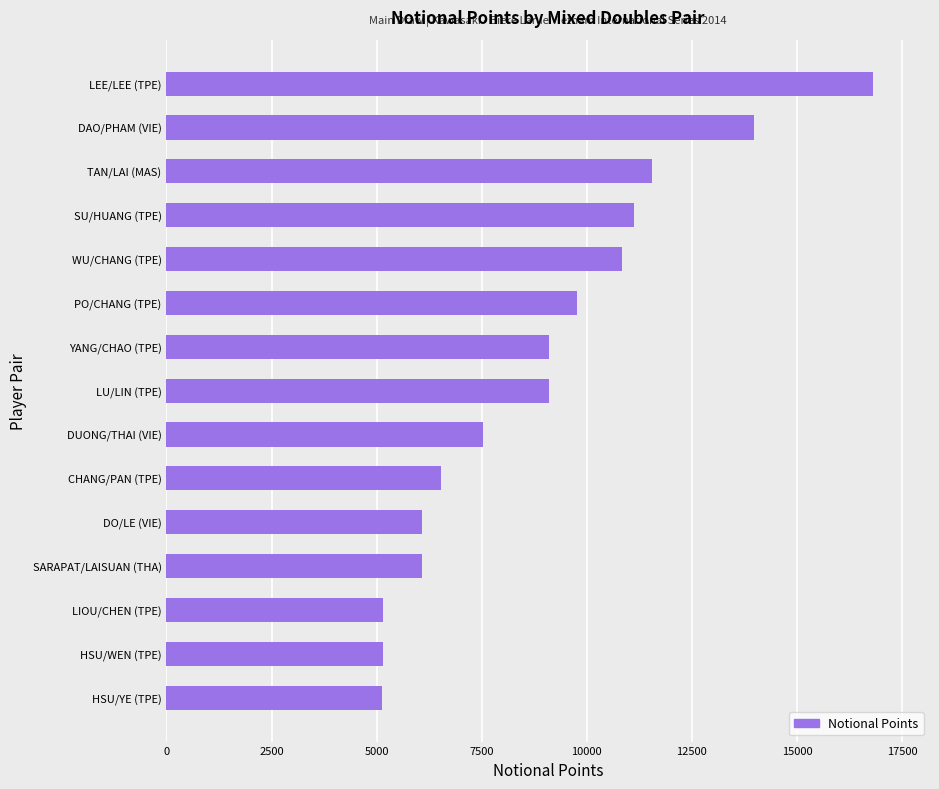

What is the approximate value at LU/LIN (TPE)?

9100